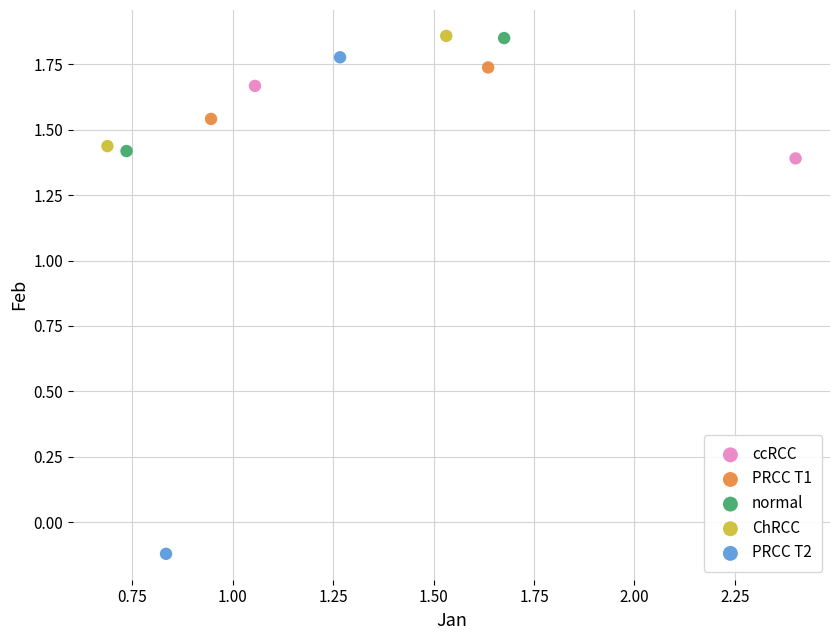

What are all the series names shown in the legend?

ccRCC, PRCC T1, normal, ChRCC, PRCC T2